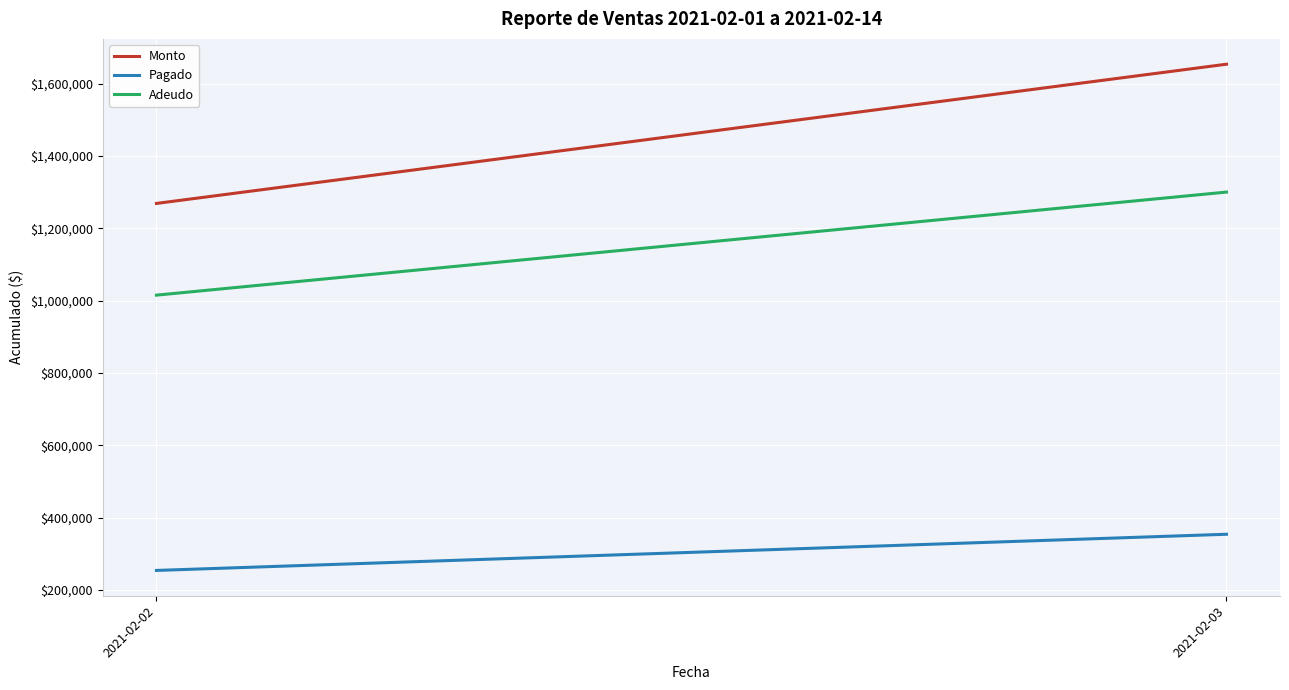

Reading left to right, extract all data points from this chart.

Monto: 1268918.8	1654094.0
Pagado: 253687.8	353761.9
Adeudo: 1015231.0	1300332.1